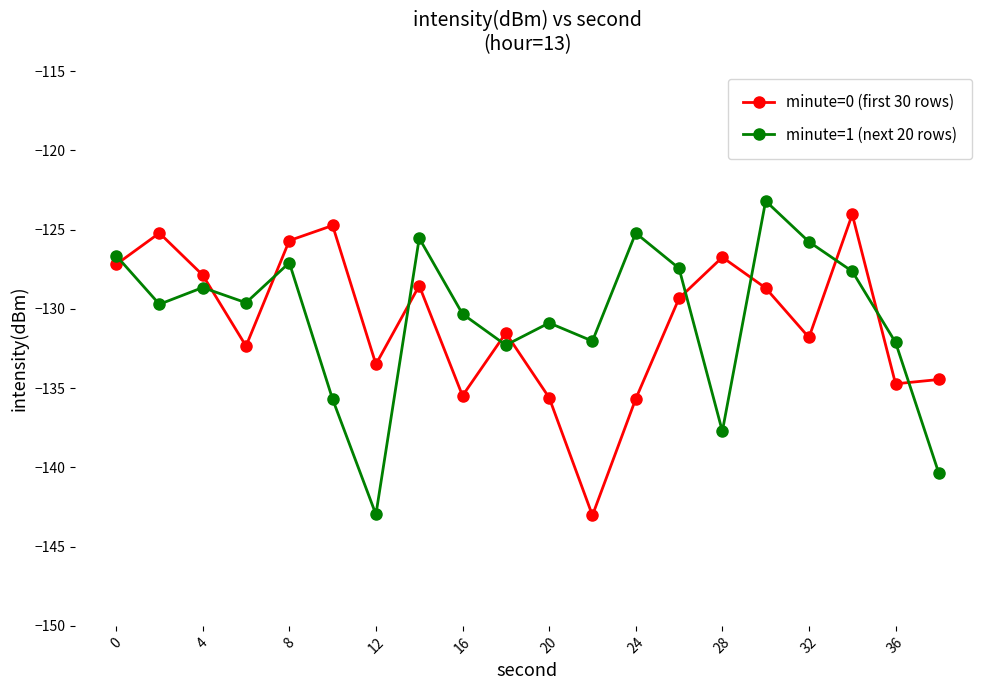

In minute=1 (next 20 rows), how many points are lower than both neighbors (excluding endpoints)?

6